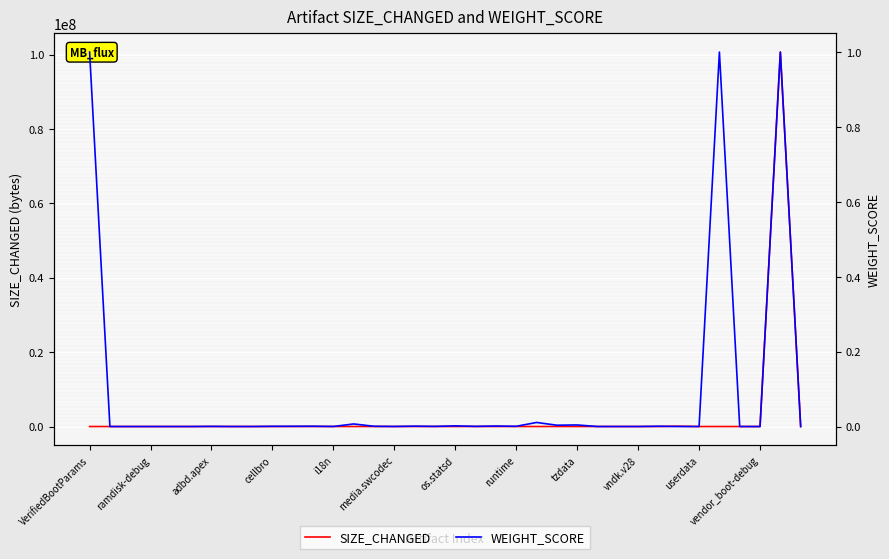

The WEIGHT_SCORE series shows 0.0 at runtime. True or false?

False